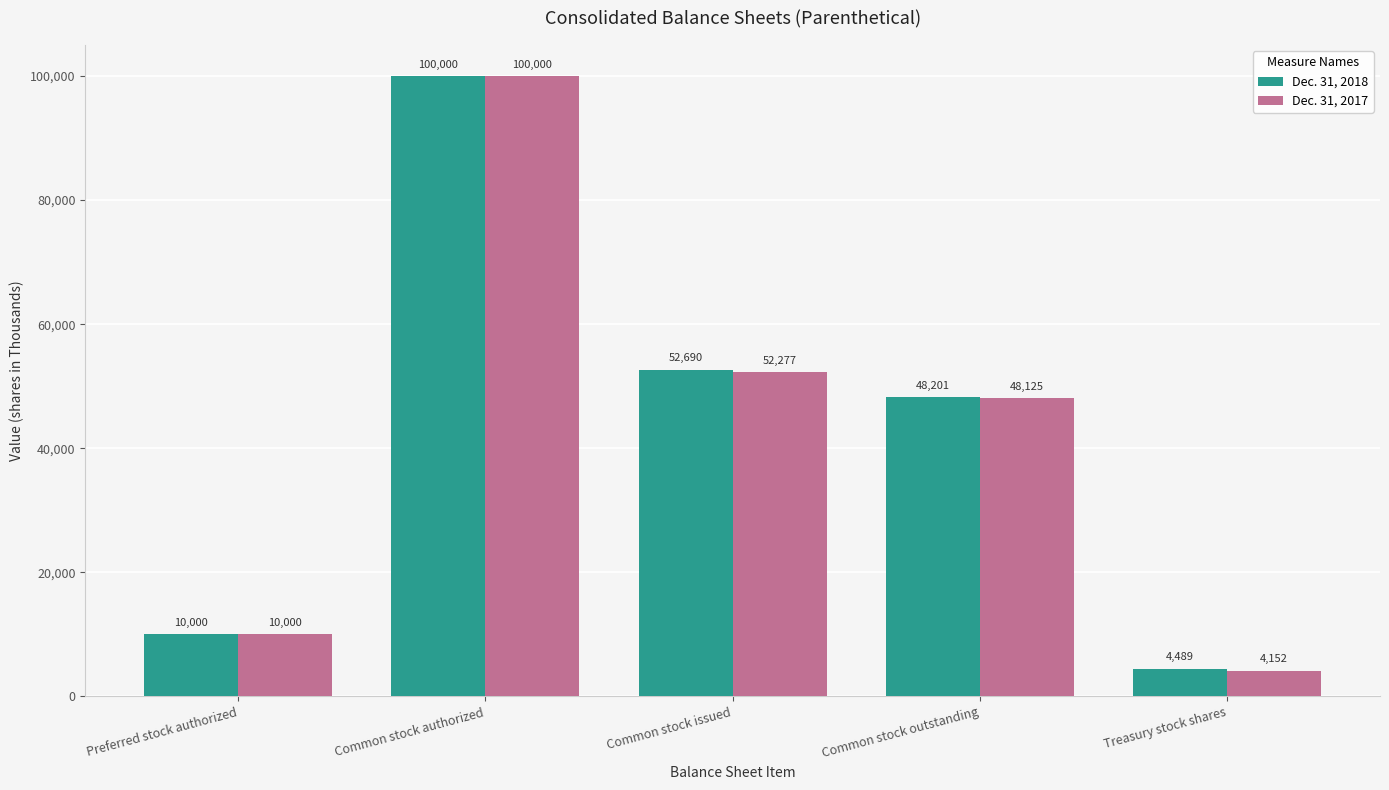

What is the average value of the Dec. 31, 2018 series?

43076